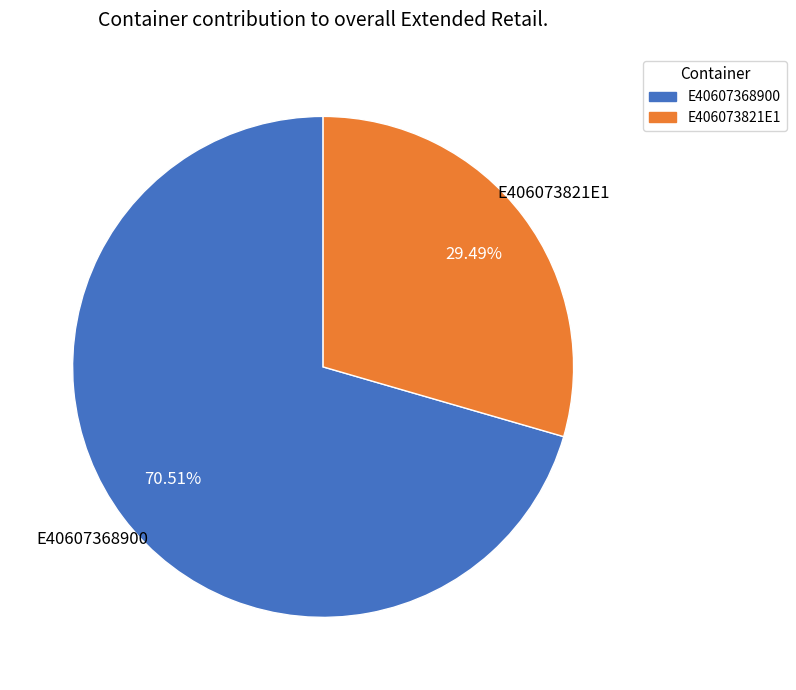

Rank the categories by value from highest to lowest.

E40607368900, E406073821E1